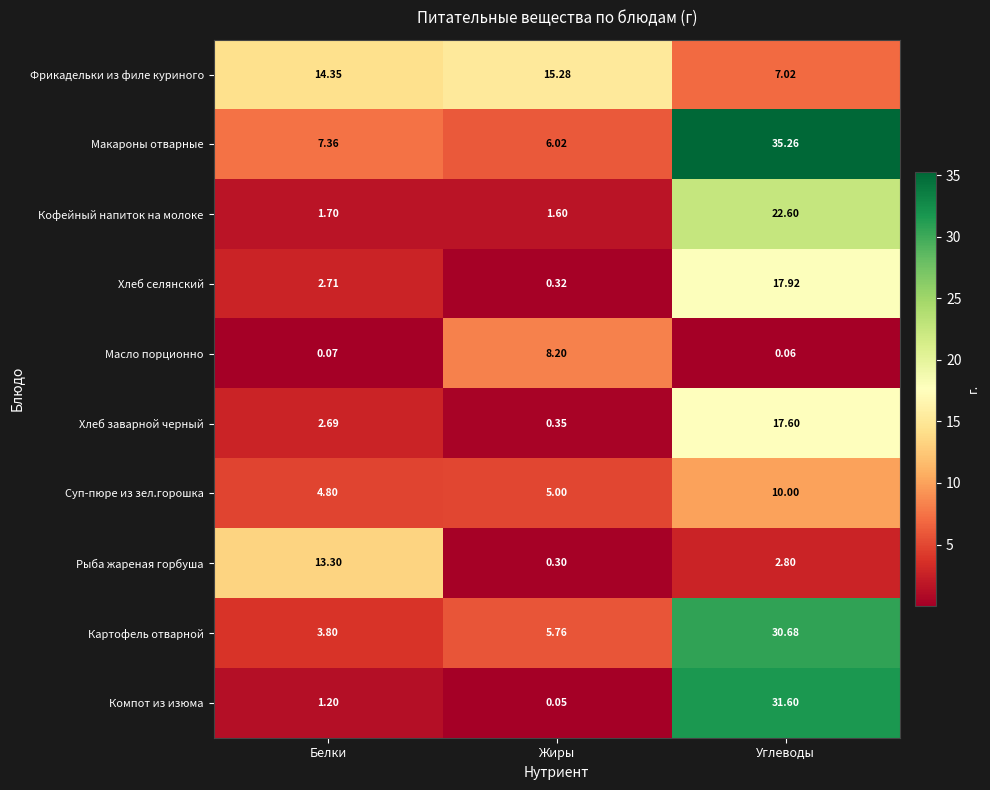

At which category does the chart reach its minimum across all series?

Жиры